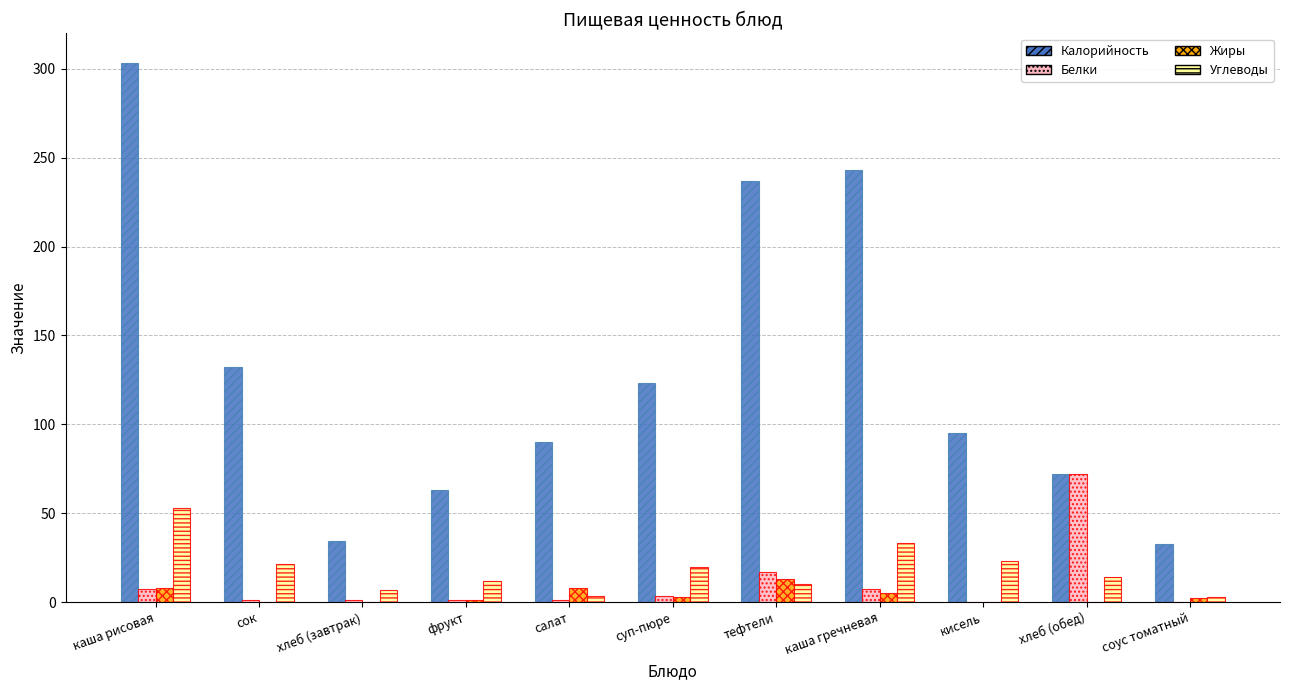

Between салат and каша гречневая, which series saw the biggest shift?

Калорийность